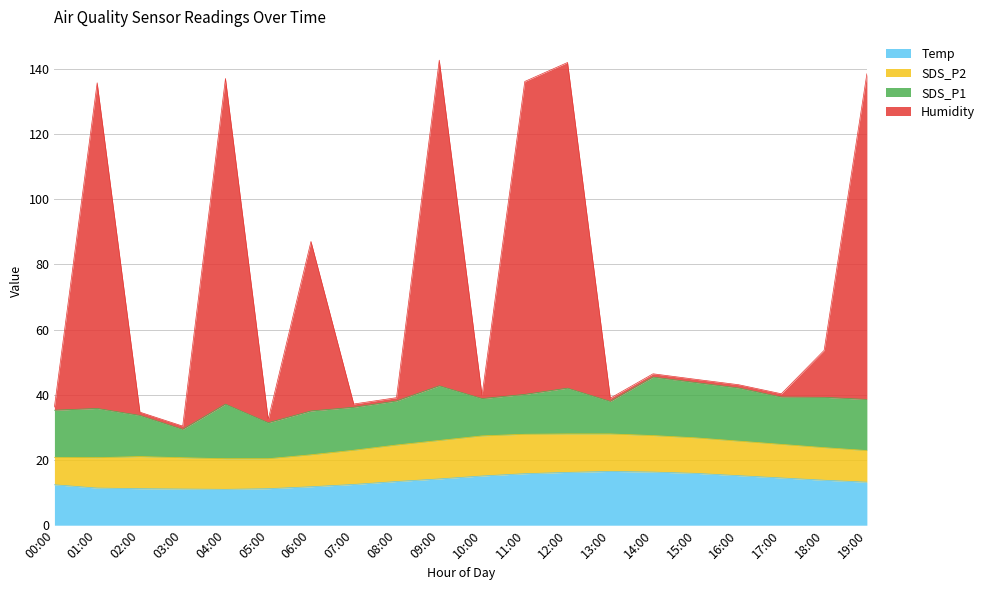

At which label is Humidity closest to 86?

06:00